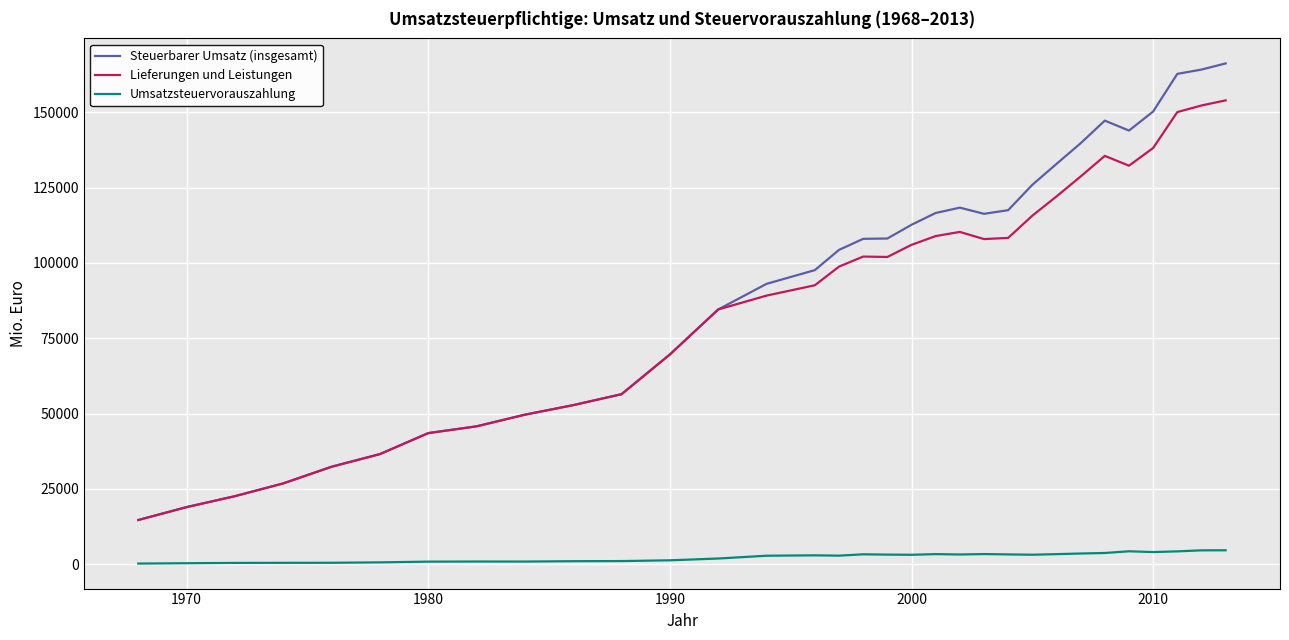

True or false: Umsatzsteuervorauszahlung and Steuerbarer Umsatz (insgesamt) intersect in this chart.

False